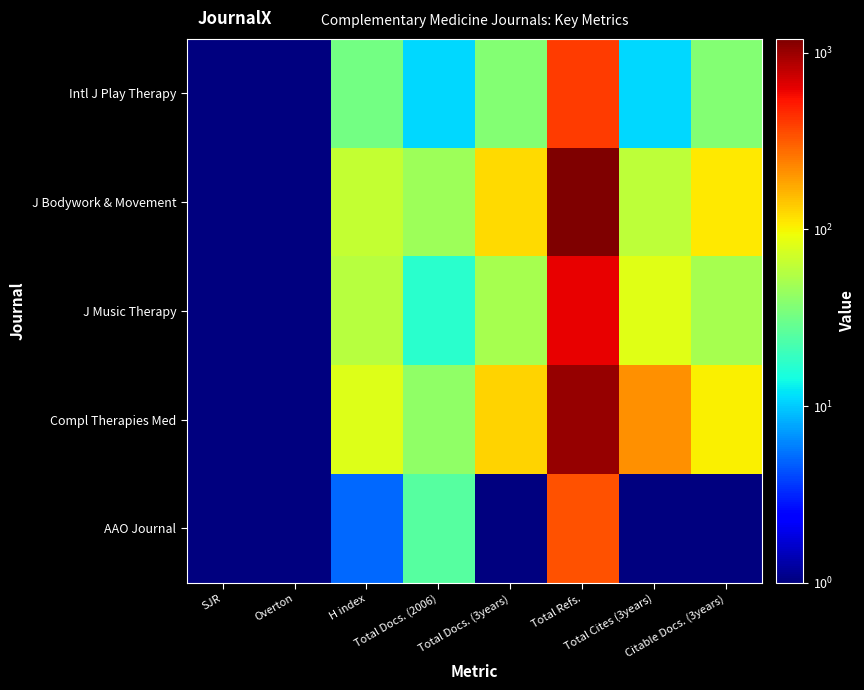

Reading left to right, what are all the values shown in this chart?

Intl J Play Therapy: SJR=0.1	Overton=0.1	H index=32.0	Total Docs. (2006)=11.0	Total Docs. (3years)=37.0	Total Refs.=408.0	Total Cites (3years)=11.0	Citable Docs. (3years)=37.0
J Bodywork & Movement: SJR=0.1	Overton=0.1	H index=64.0	Total Docs. (2006)=47.0	Total Docs. (3years)=122.0	Total Refs.=1202.0	Total Cites (3years)=62.0	Citable Docs. (3years)=108.0
J Music Therapy: SJR=0.1	Overton=0.1	H index=58.0	Total Docs. (2006)=17.0	Total Docs. (3years)=51.0	Total Refs.=625.0	Total Cites (3years)=83.0	Citable Docs. (3years)=51.0
Compl Therapies Med: SJR=0.1	Overton=0.1	H index=80.0	Total Docs. (2006)=42.0	Total Docs. (3years)=131.0	Total Refs.=1032.0	Total Cites (3years)=215.0	Citable Docs. (3years)=103.0
AAO Journal: SJR=0.1	Overton=0.1	H index=5.0	Total Docs. (2006)=25.0	Total Docs. (3years)=0.1	Total Refs.=343.0	Total Cites (3years)=0.1	Citable Docs. (3years)=0.1